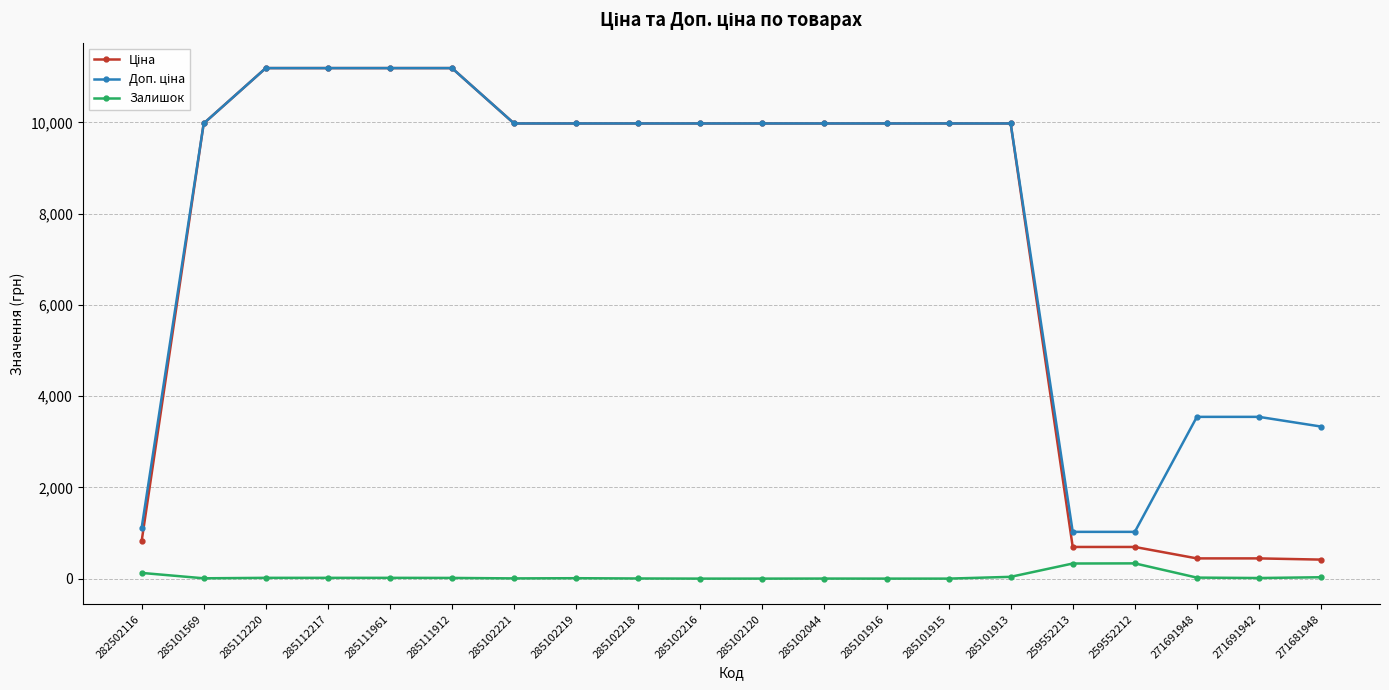

What is the maximum value for Залишок?

334.0